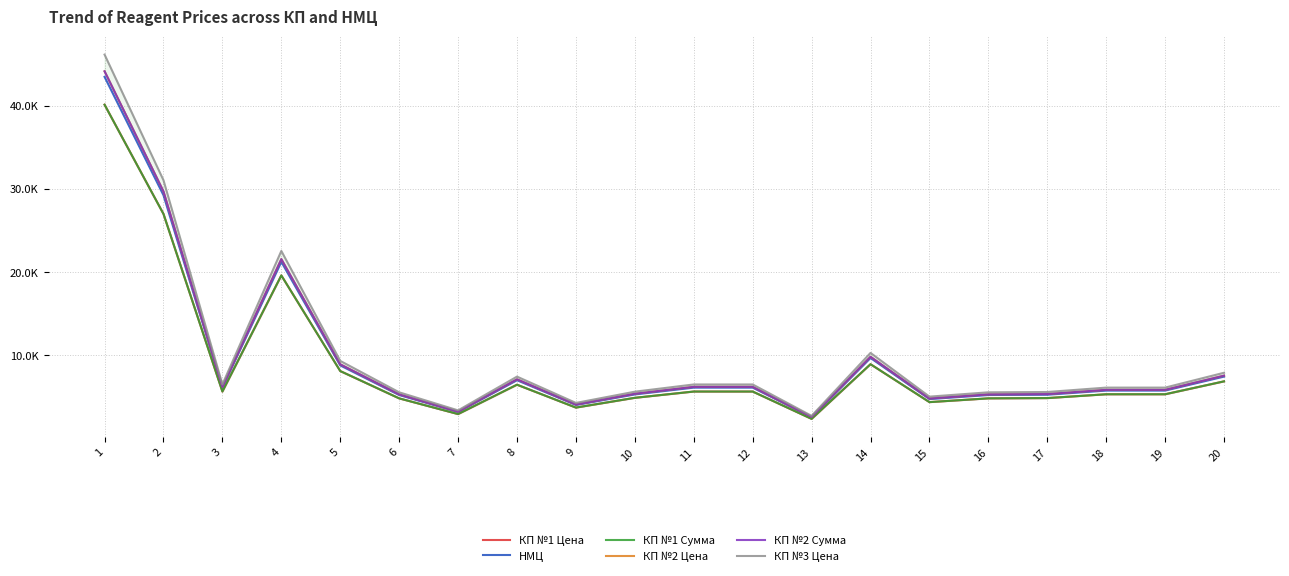

What are all the series names shown in the legend?

КП №1 Цена, НМЦ, КП №1 Сумма, КП №2 Цена, КП №2 Сумма, КП №3 Цена